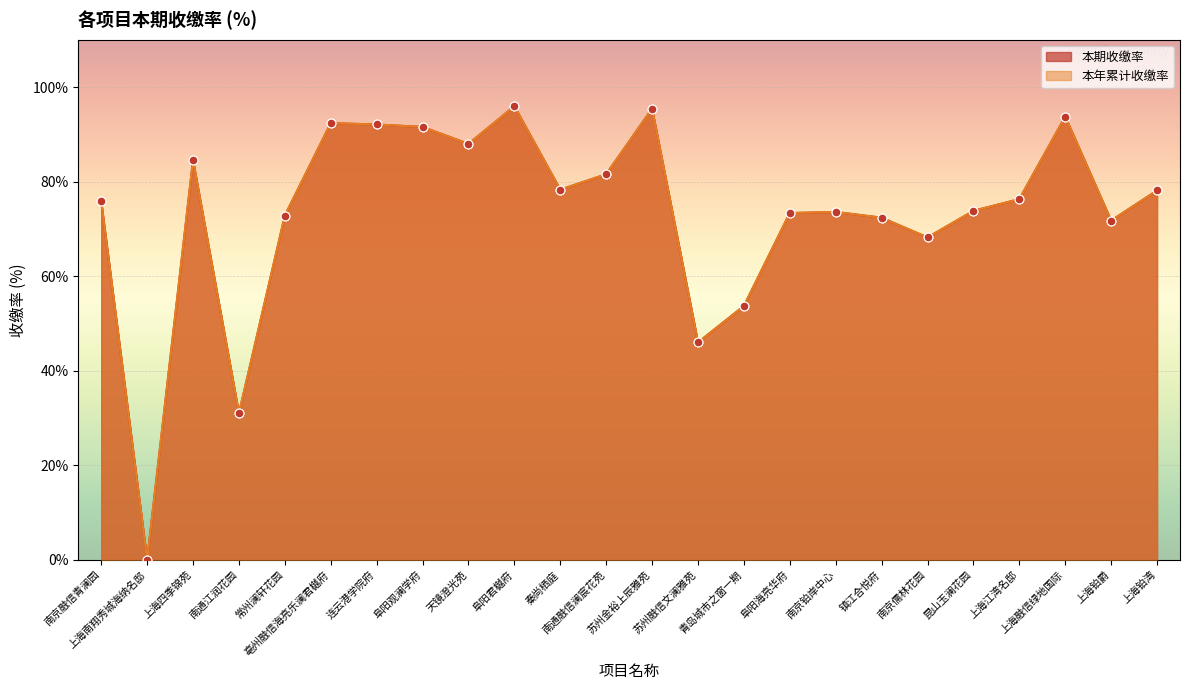

At how many categories does at least one series exceed 9?

23